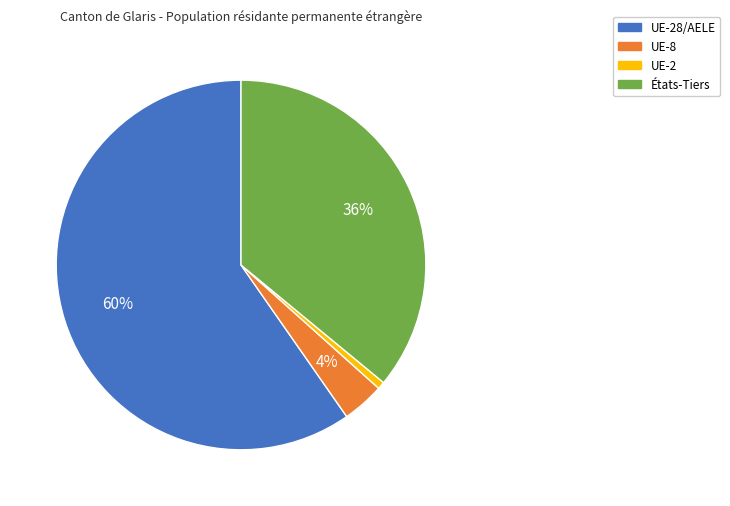

To the nearest percent, what is the average slice percentage?

25%